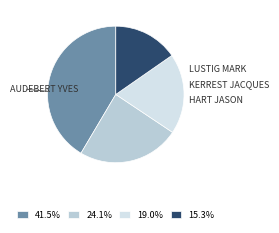

What is the ratio of the value at 19.0% to the value at 41.5%?

0.5